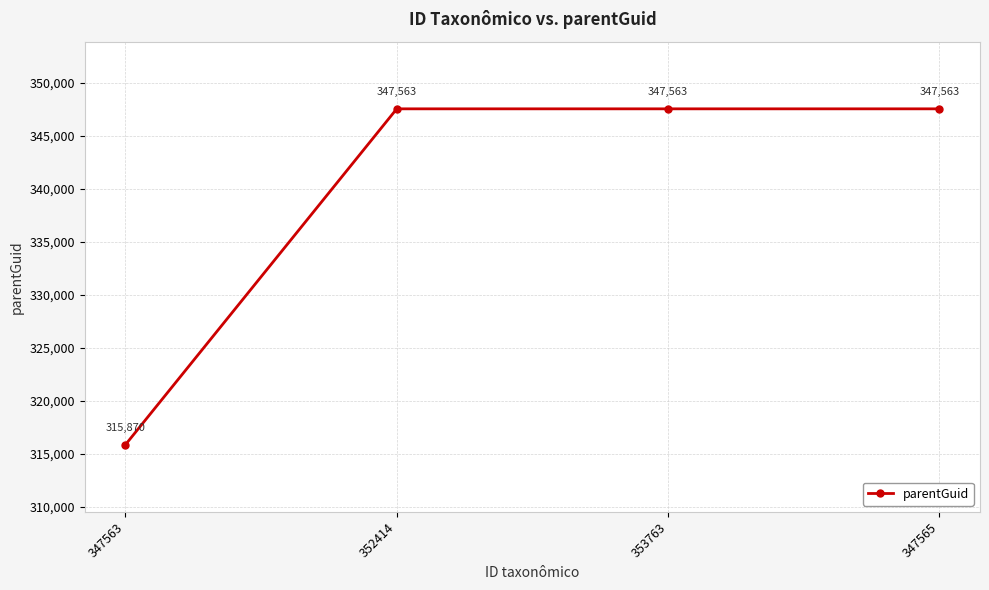

What is the difference between the maximum and minimum values?

31693